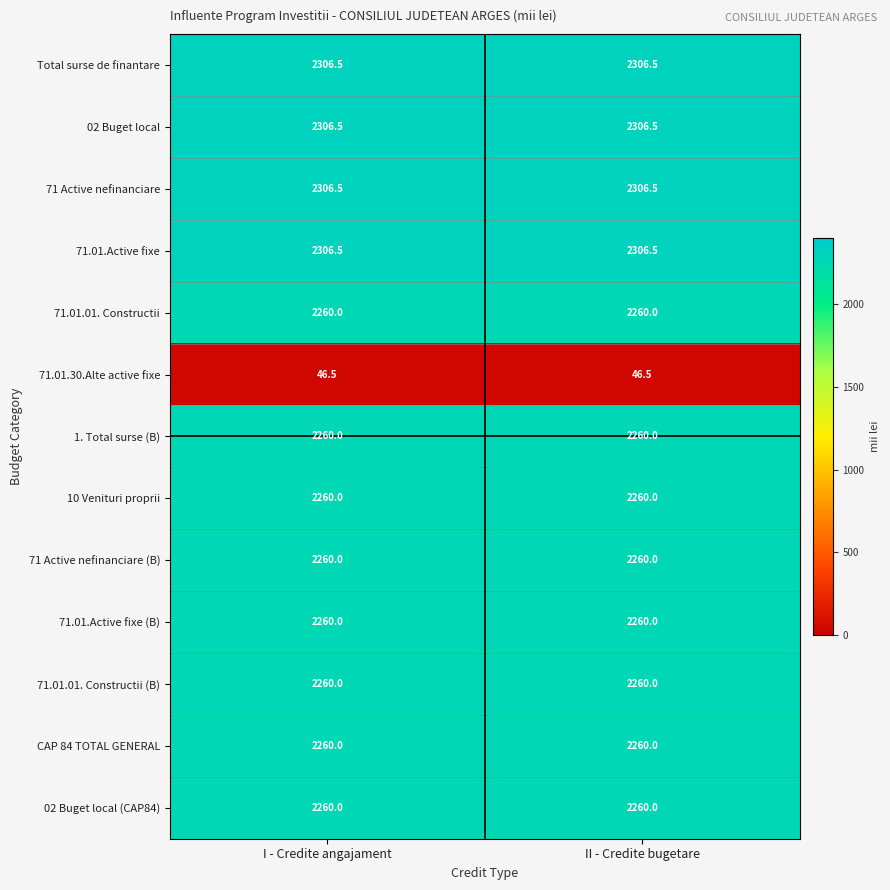

What is the total value across all series at II - Credite bugetare?

27352.5